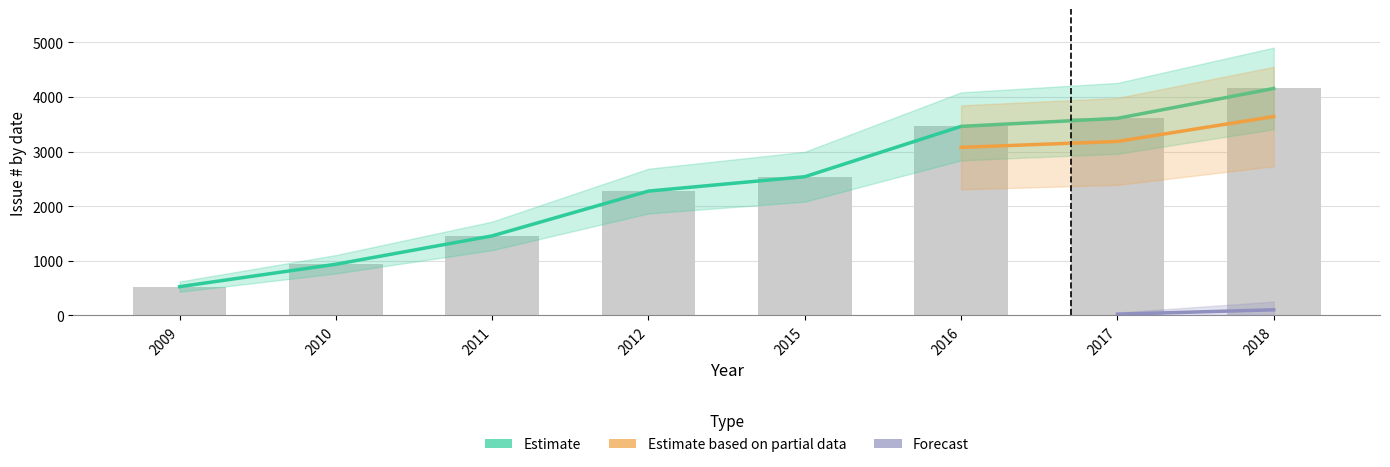

At which category is the sum across all series the highest?

2018